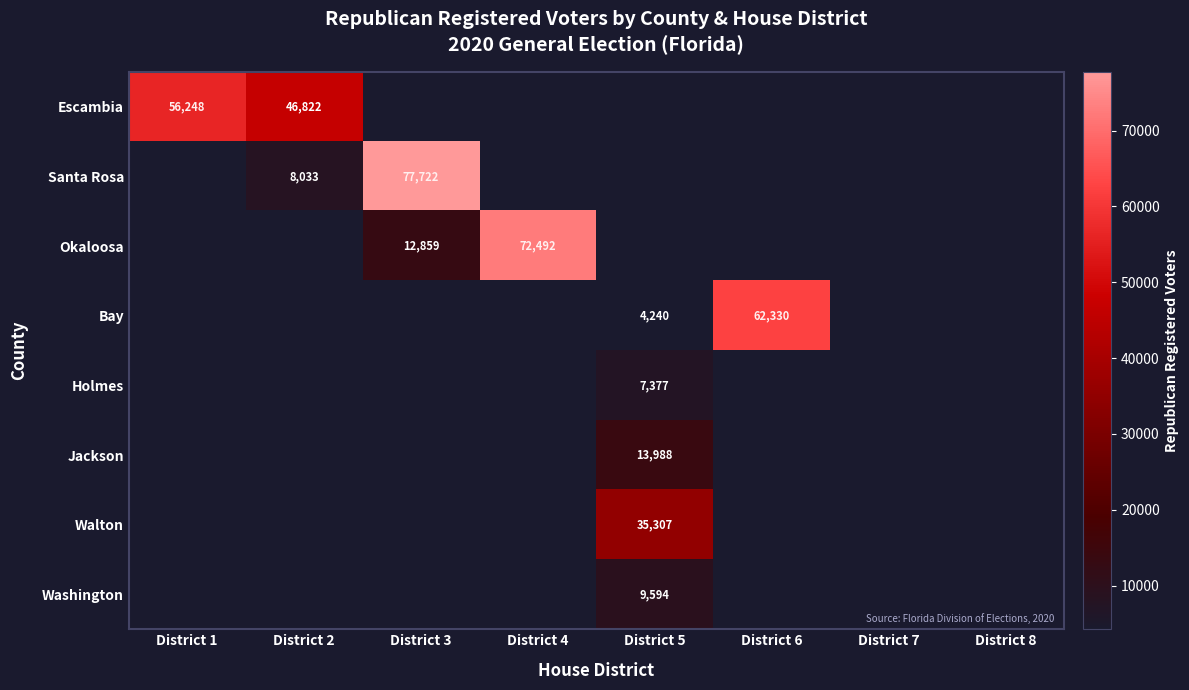

At which category is the sum across all series the highest?

District 3